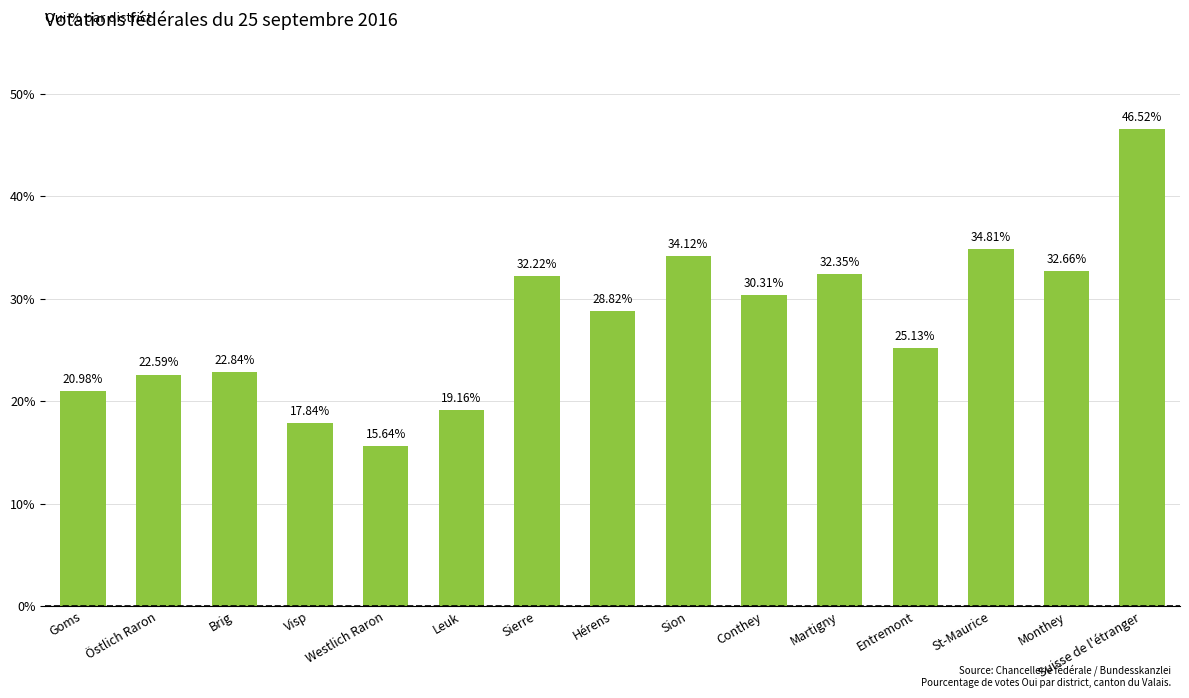

Which label corresponds to the largest value in the chart?

Suisse de l'étranger